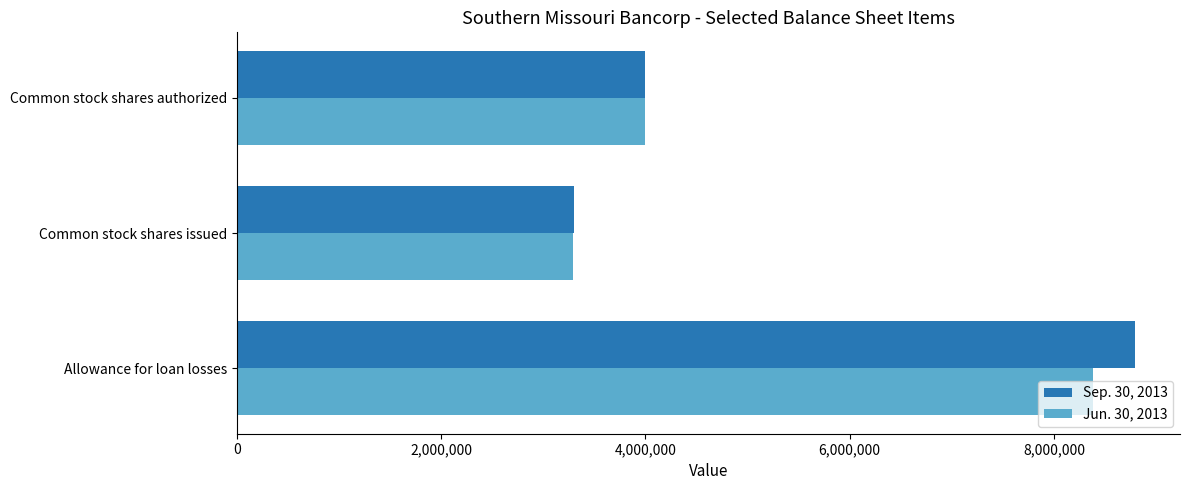

What is the average value of the Jun. 30, 2013 series?

5226673